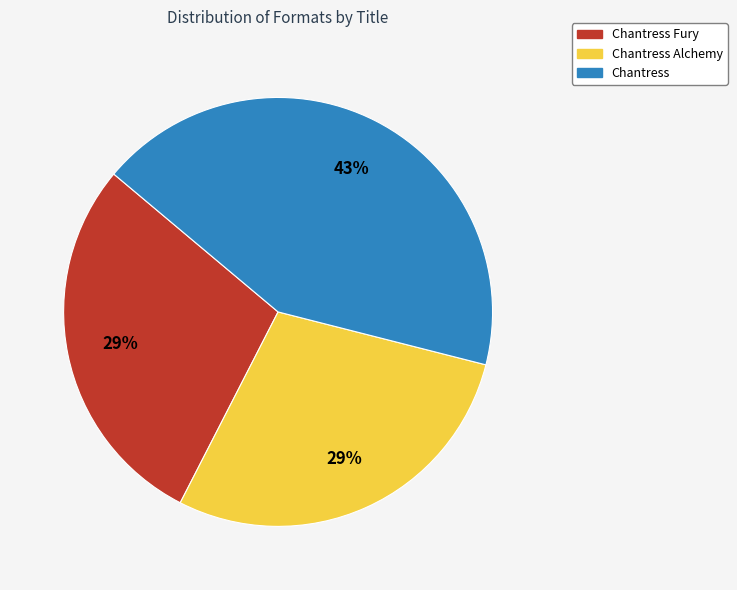

Does any single category account for the majority?

No